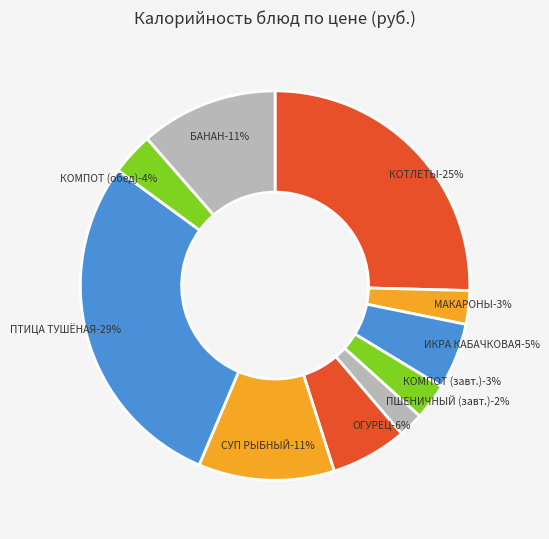

Rank the categories by value from highest to lowest.

ПТИЦА, ТУШЕННАЯ В СОУСЕ С ОВОЩАМИ, КОТЛЕТЫ РУБЛЕННЫЕ ИЗ ПТИЦЫ, БАНАН, СУП РЫБНЫЙ, ОГУРЕЦ СВЕЖИЙ /СОЛЕНЫЙ, ИКРА КАБАЧКОВАЯ КОНСЕРВИРОВАННАЯ, КОМПОТ ИЗ СМЕСИ СУХОФРУКТОВ (обед), КОМПОТ ИЗ СМЕСИ СУХОФРУКТОВ (завтрак), МАКАРОНЫ ОТВАРНЫЕ, ПШЕНИЧНЫЙ (завтрак)